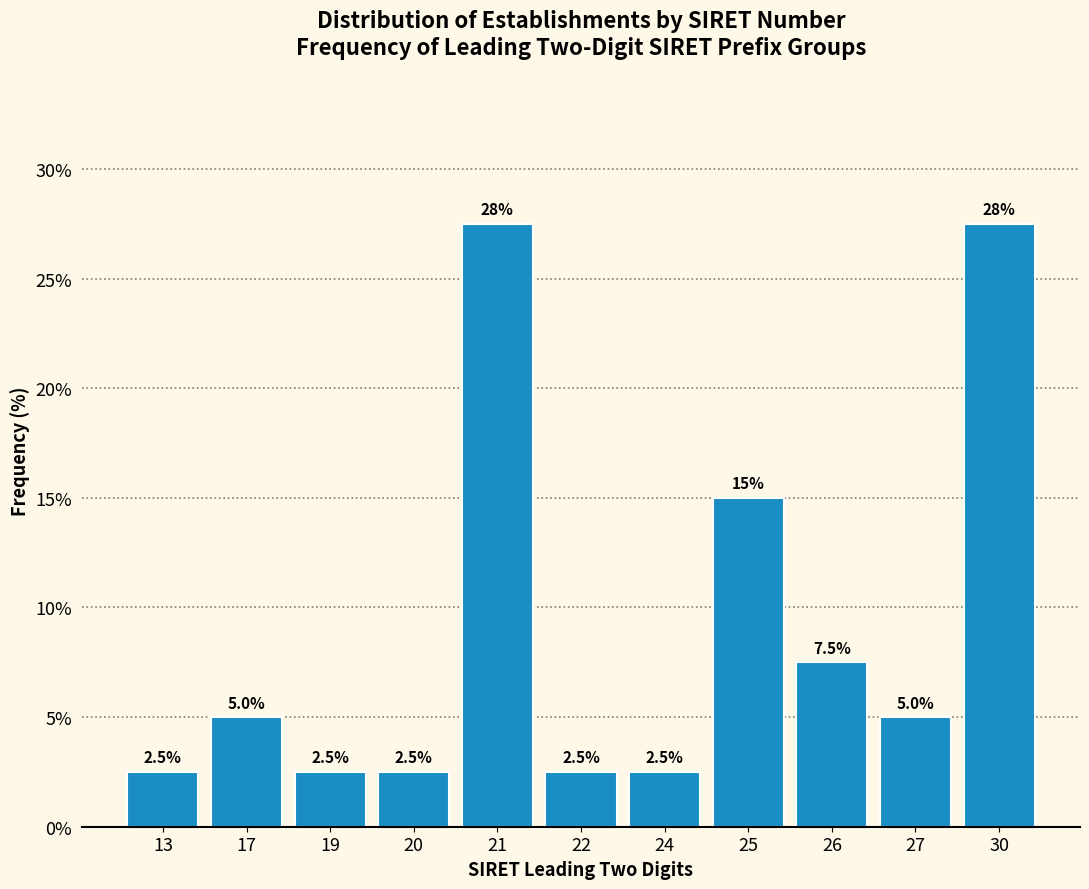

Reading left to right, what are all the values shown in this chart?

2.5	5.0	2.5	2.5	27.5	2.5	2.5	15.0	7.5	5.0	27.5